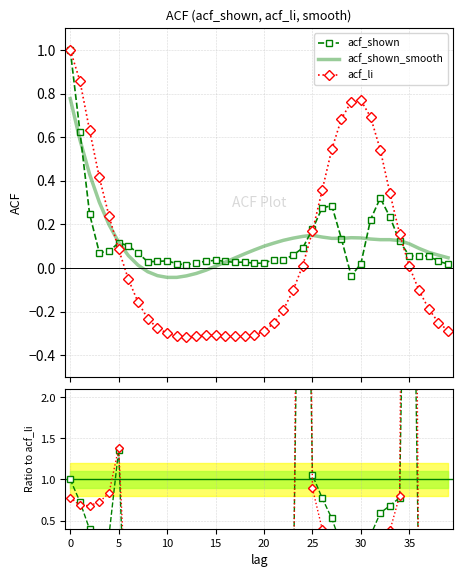

Where is acf_shown nearest to the value 0?

12